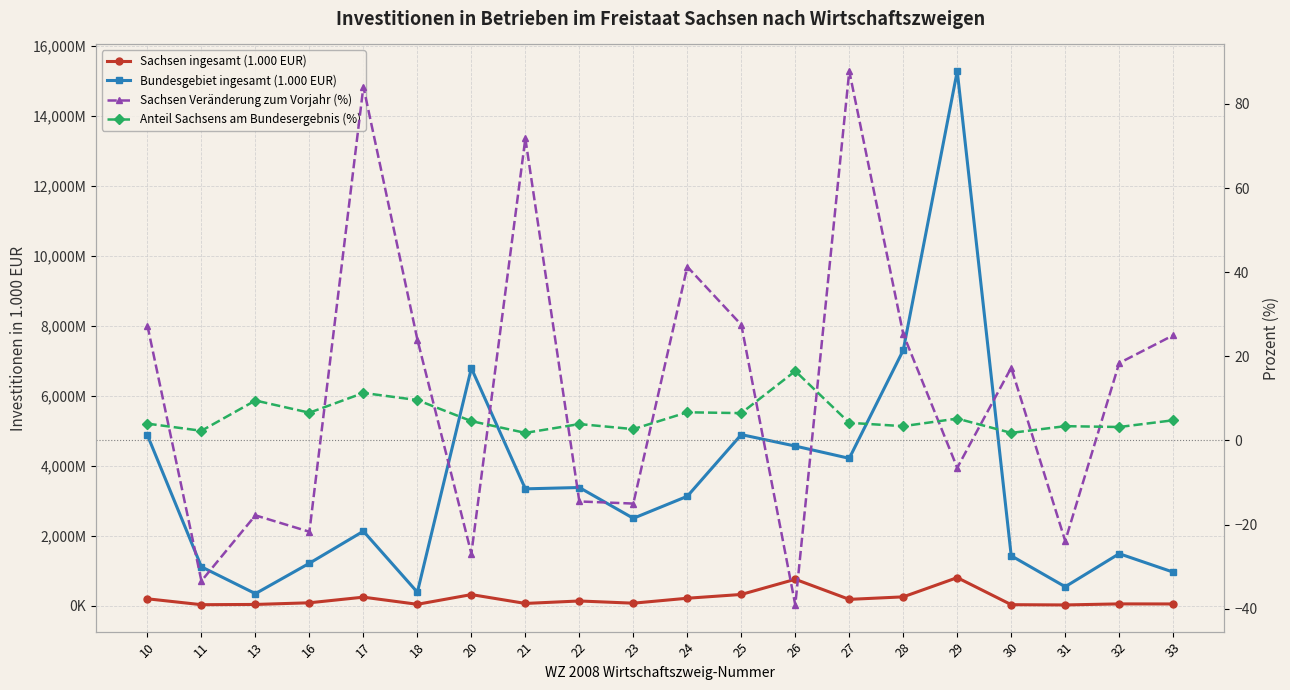

At how many categories does at least one series exceed 1545808?

12